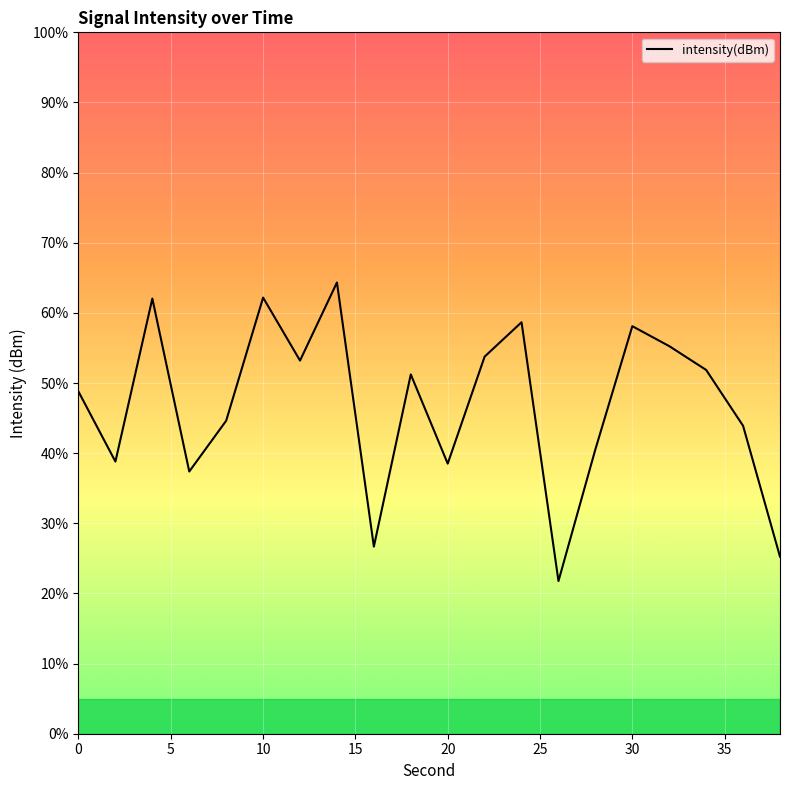

Is this an area chart (filled region under the line)?

No